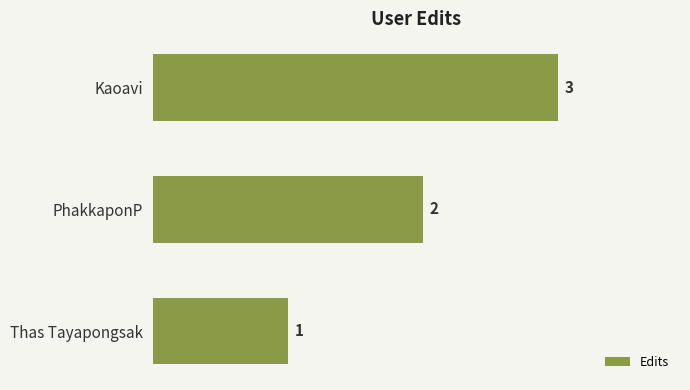

The chart shows a value of 1 at Thas Tayapongsak. True or false?

True